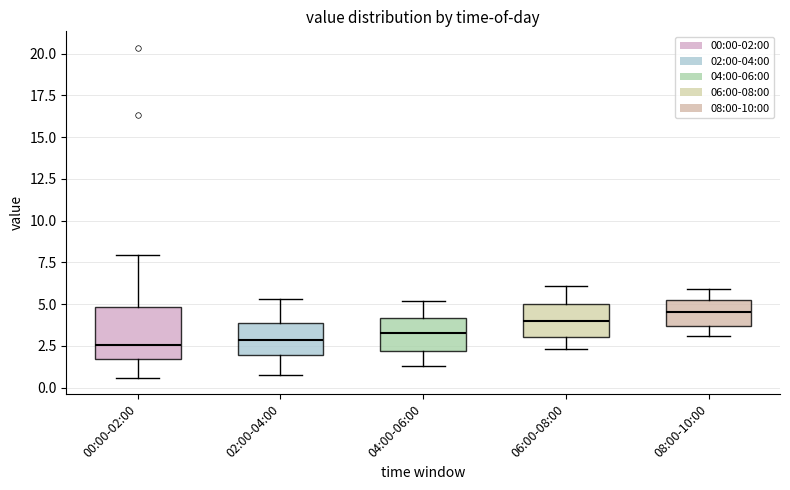

Reading left to right, transcribe this box plot: for each box, give where its median line is, the range the box spans, and where its two whiskers end, as read against the y-axis. The values are not printed on the chart, so give them approximately, as read against the axis.

00:00-02:00: median 2.5, box 1.5 to 5.0, whiskers 0.5 to 8.0
02:00-04:00: median 3.0, box 2.0 to 4.0, whiskers 1.0 to 5.5
04:00-06:00: median 3.5, box 2.0 to 4.0, whiskers 1.5 to 5.0
06:00-08:00: median 4.0, box 3.0 to 5.0, whiskers 2.5 to 6.0
08:00-10:00: median 4.5, box 3.5 to 5.0, whiskers 3.0 to 6.0